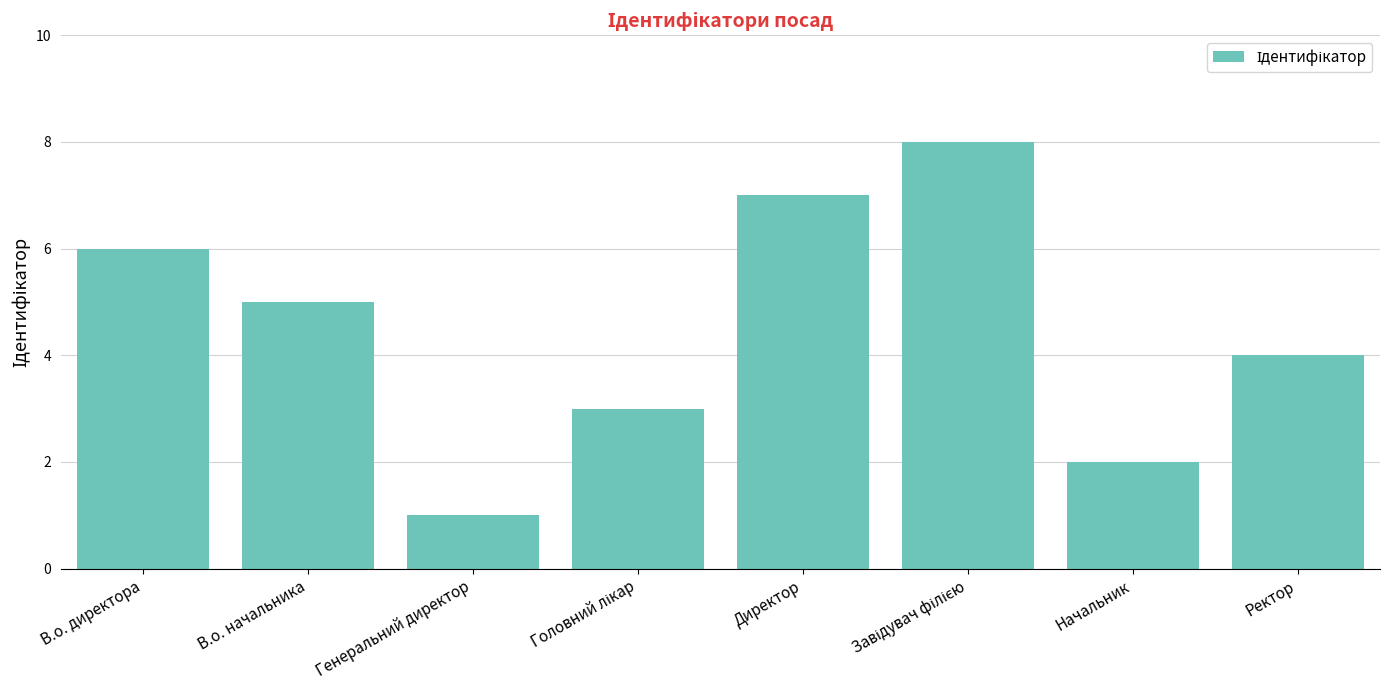

How many values are between 3 and 7?

5